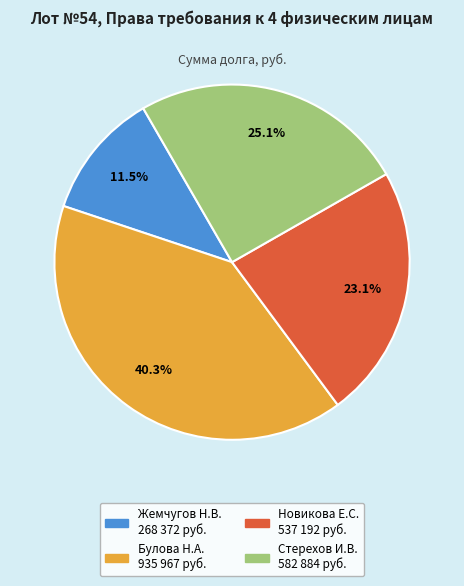

Does any single category account for the majority?

No